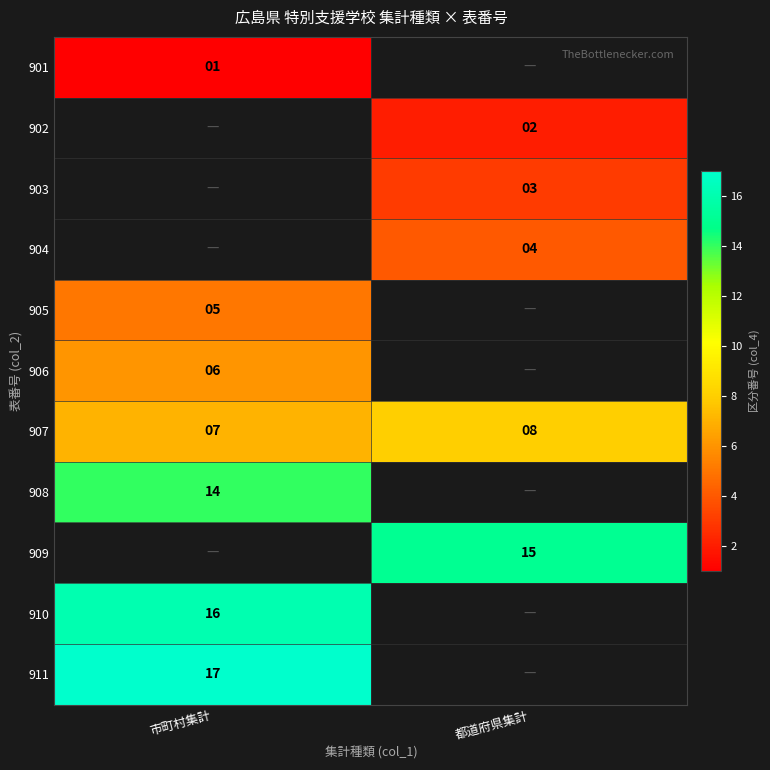

True or false: 909 has a value of 15 at 都道府県集計.

True